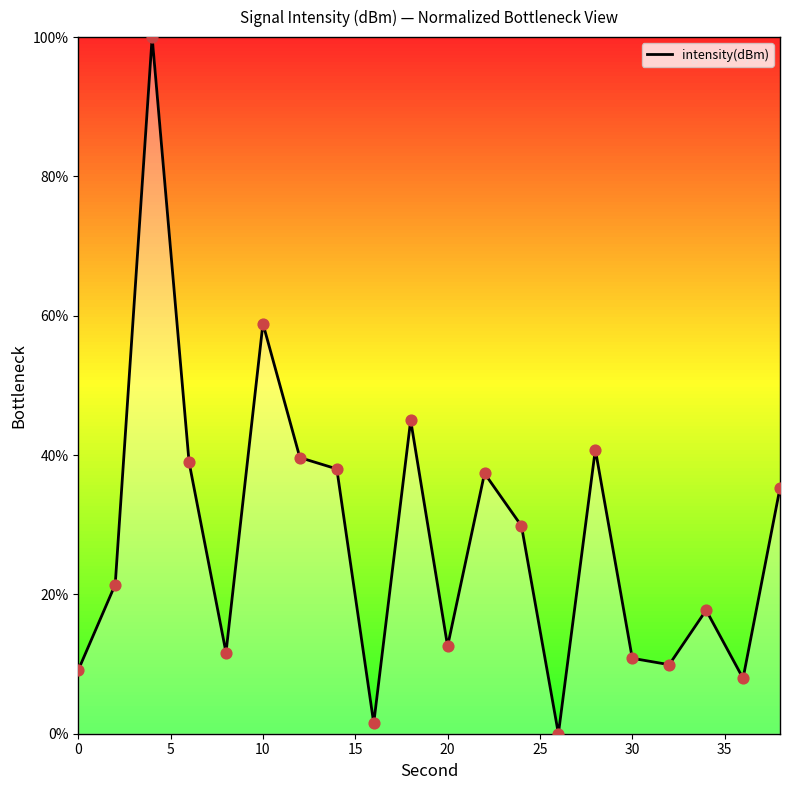

What is the difference between the maximum and minimum values?

100.0